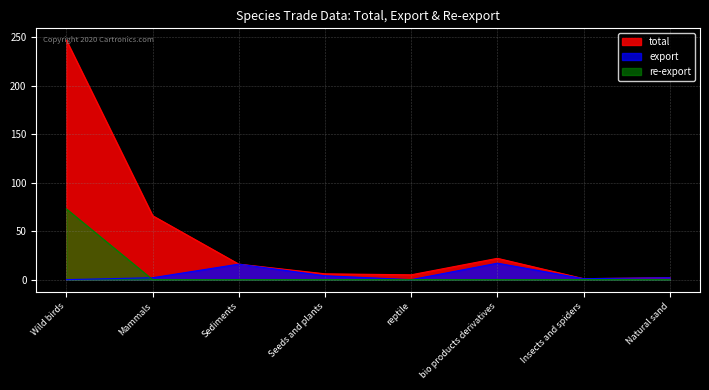

Reading left to right, transcribe all the data shown in this chart.

total: 247	66	16	6	5	22	1	2
export: 0	2	16	4	0	17	1	2
re-export: 73	0	0	0	0	0	0	0